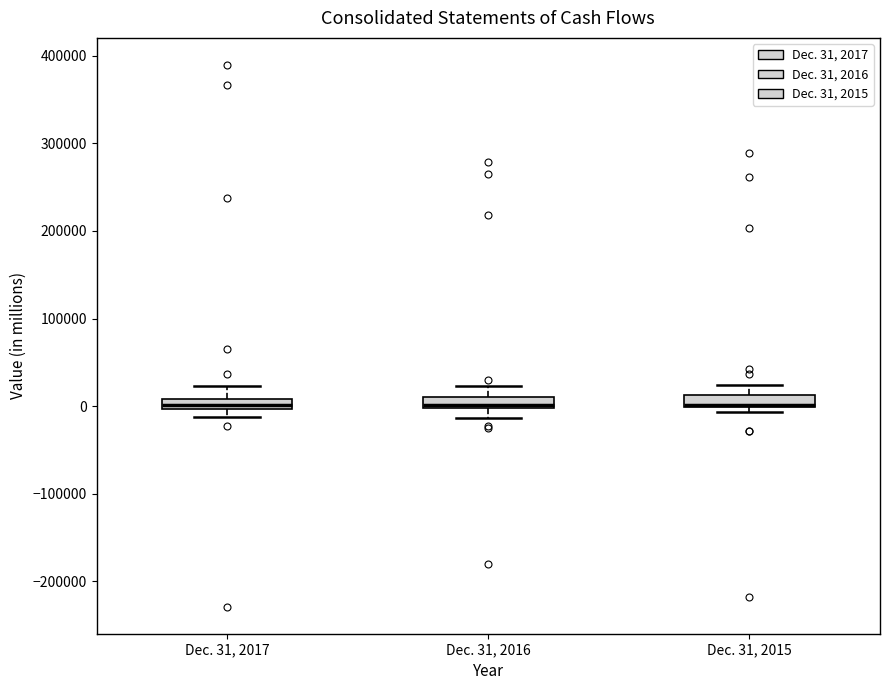

Where is the upper edge of the box for Dec. 31, 2017 on the y-axis? The values are not printed on the chart, so give them approximately, as read against the axis.

10000